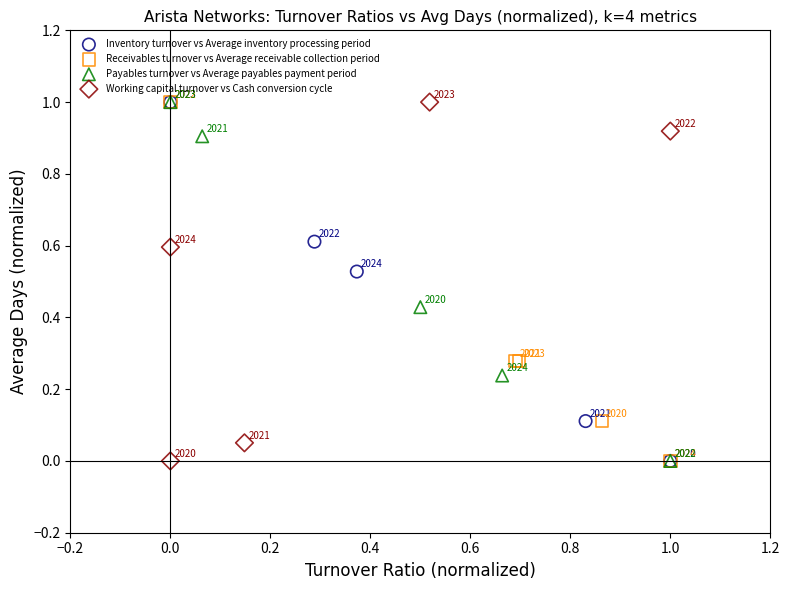

Which series contains the highest Y value?

Inventory turnover vs Average inventory processing period